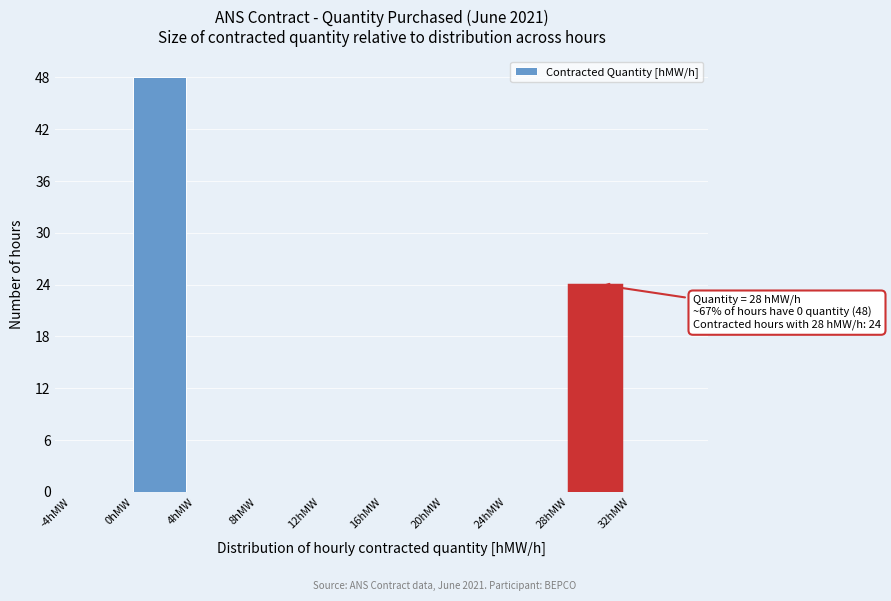

Which range on the x-axis has the tallest bar?

0 to 4